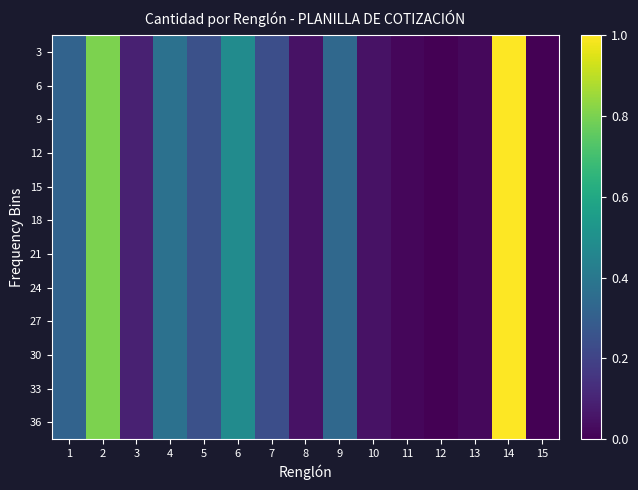

List the series in order of their peak value, highest first.

3, 6, 9, 12, 15, 18, 21, 24, 27, 30, 33, 36